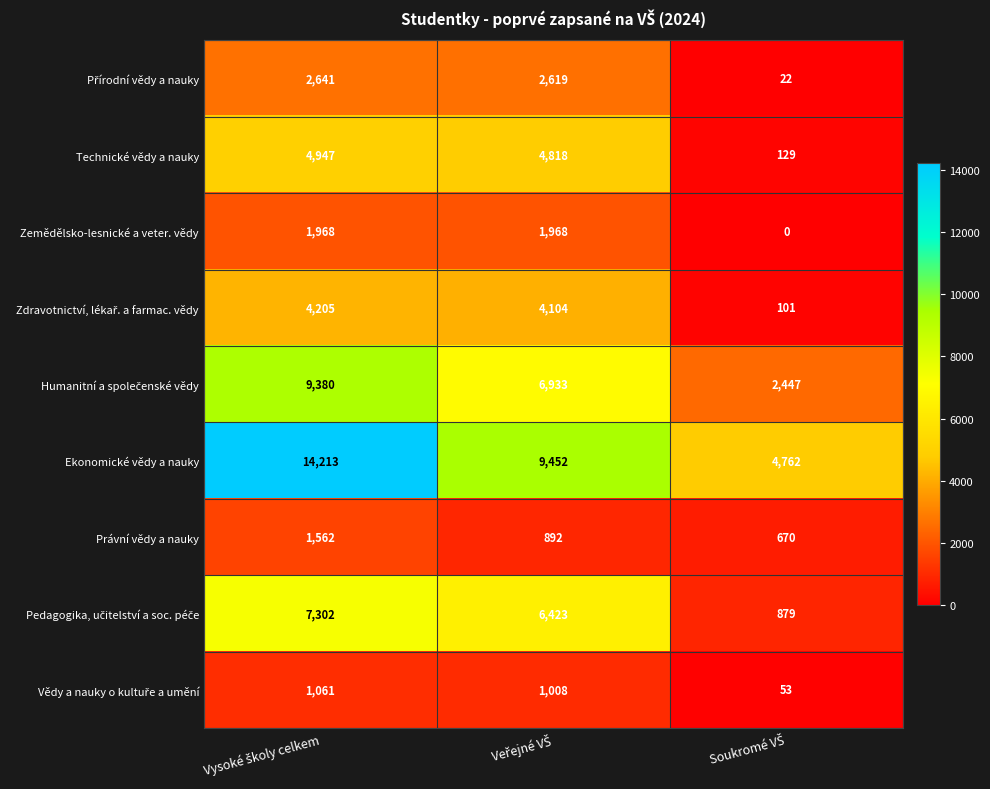

How many categories are shown in the chart?

3